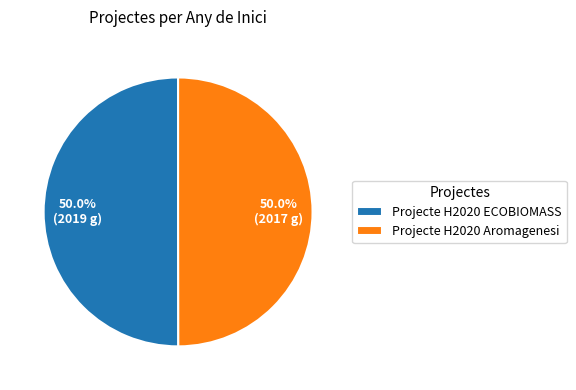

Approximately how many times larger is the value at Projecte H2020 Aromagenesi compared to Projecte H2020 ECOBIOMASS?

1.0